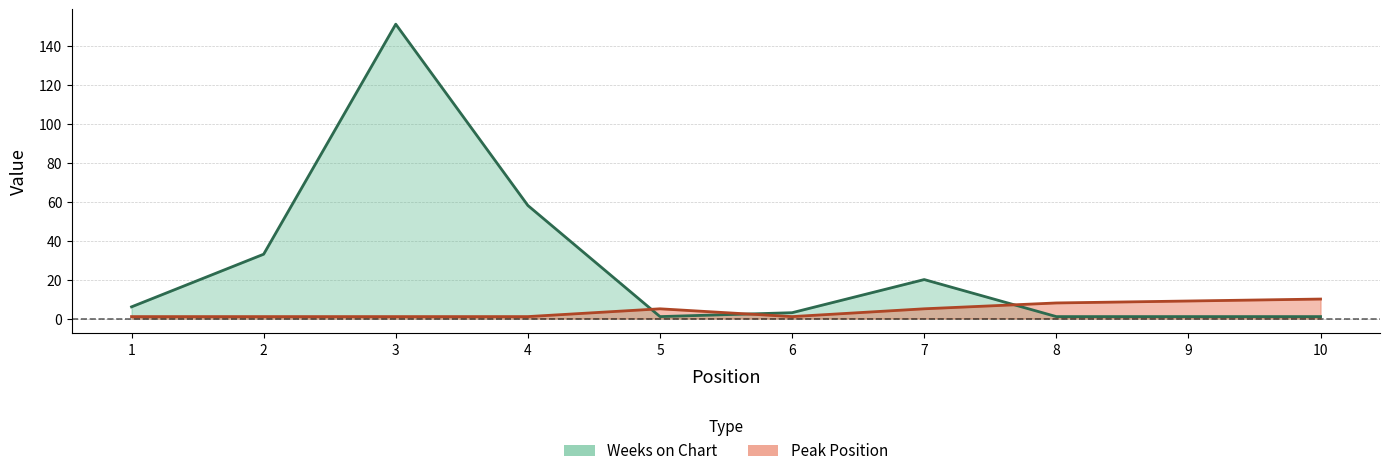

In Weeks on Chart, how many points are higher than both neighbors (excluding endpoints)?

2